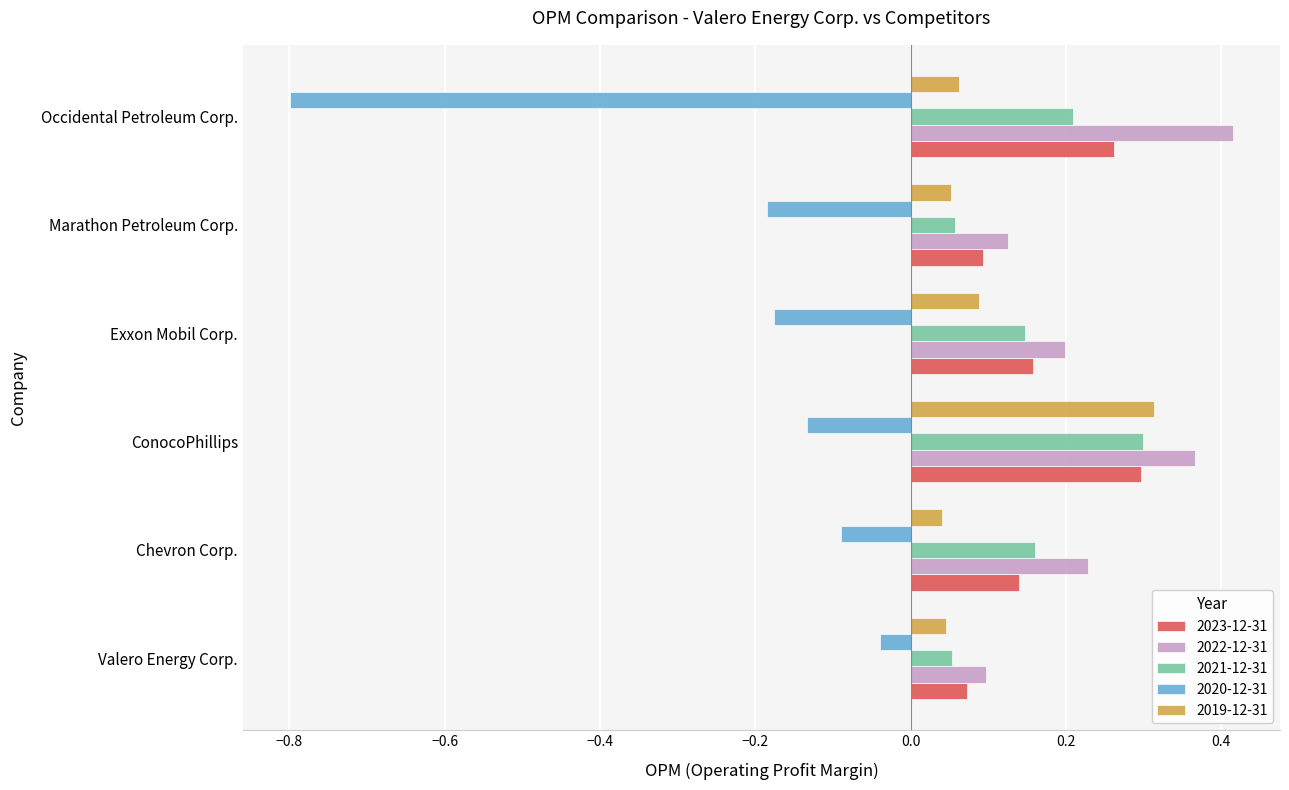

What is the sum of all 2020-12-31 values?

-1.4